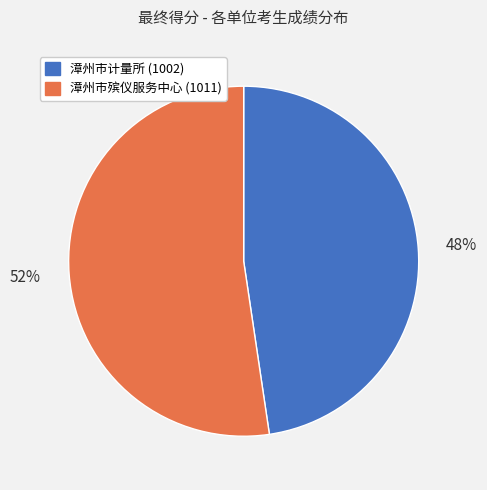

Is it true that 漳州市殡仪服务中心 (1011) is 43% of the pie?

False